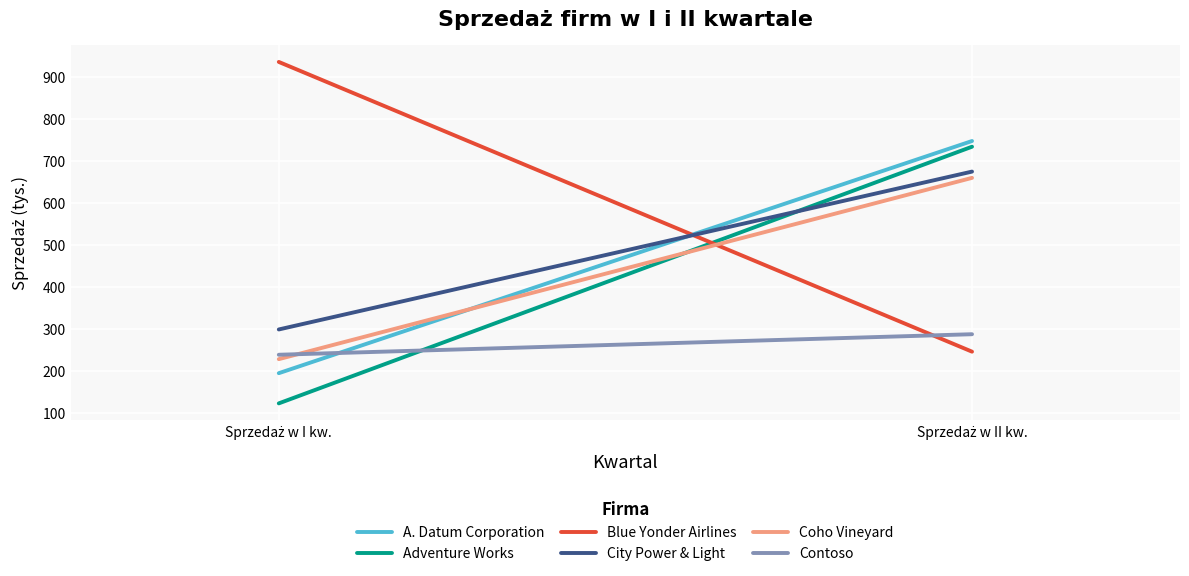

What is the value of the Adventure Works point at the 2nd from the left?

733.4